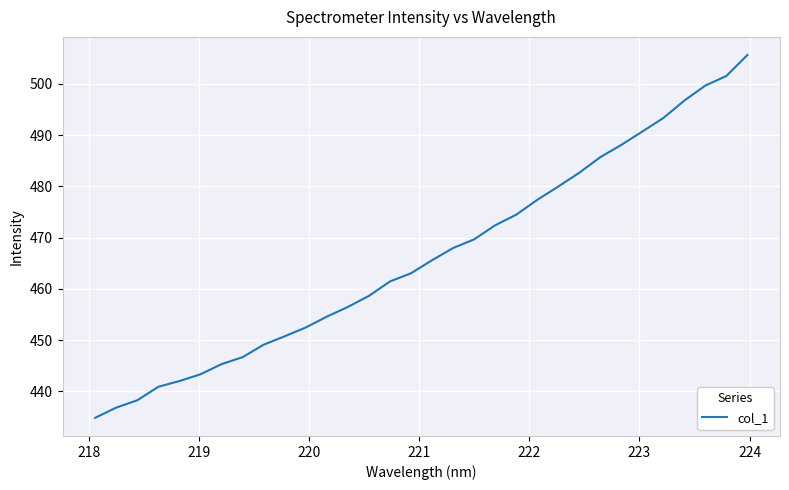

What is the difference between the maximum and minimum values?

70.8